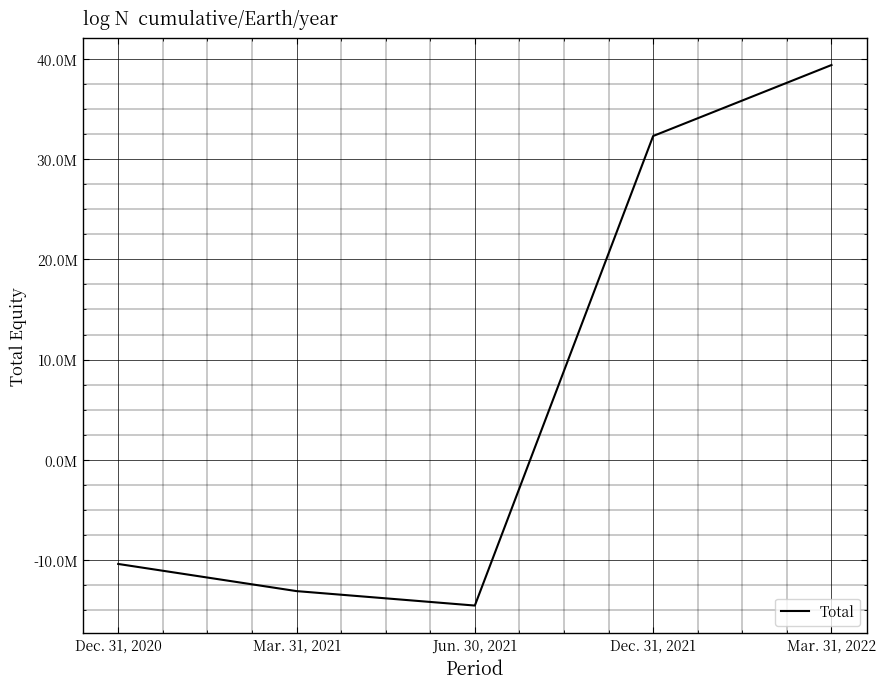

Between Mar. 31, 2022 and Dec. 31, 2020, which is larger?

Mar. 31, 2022